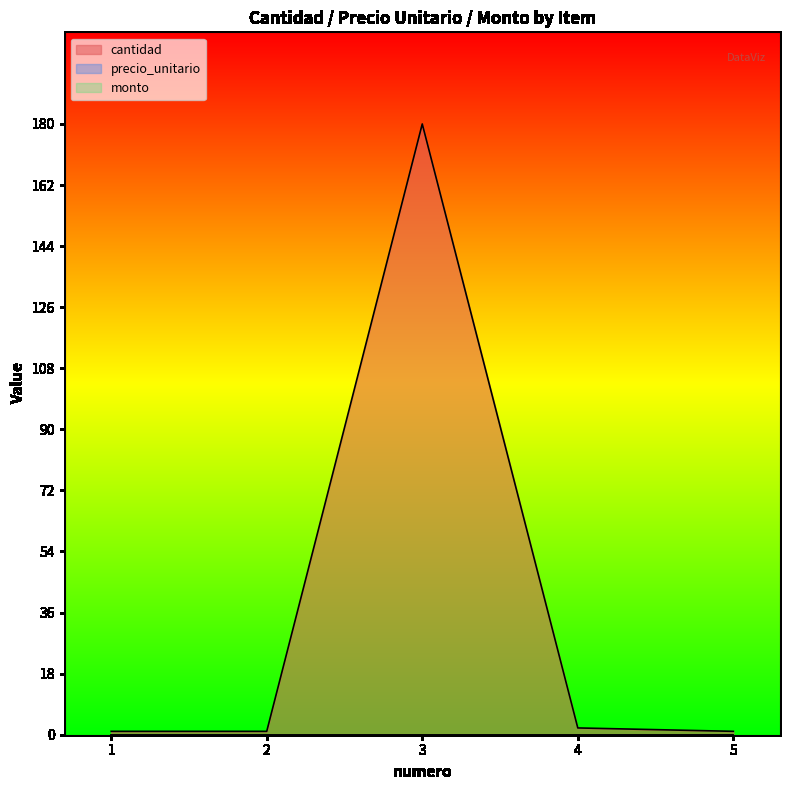

Which series has the largest total across all categories?

cantidad